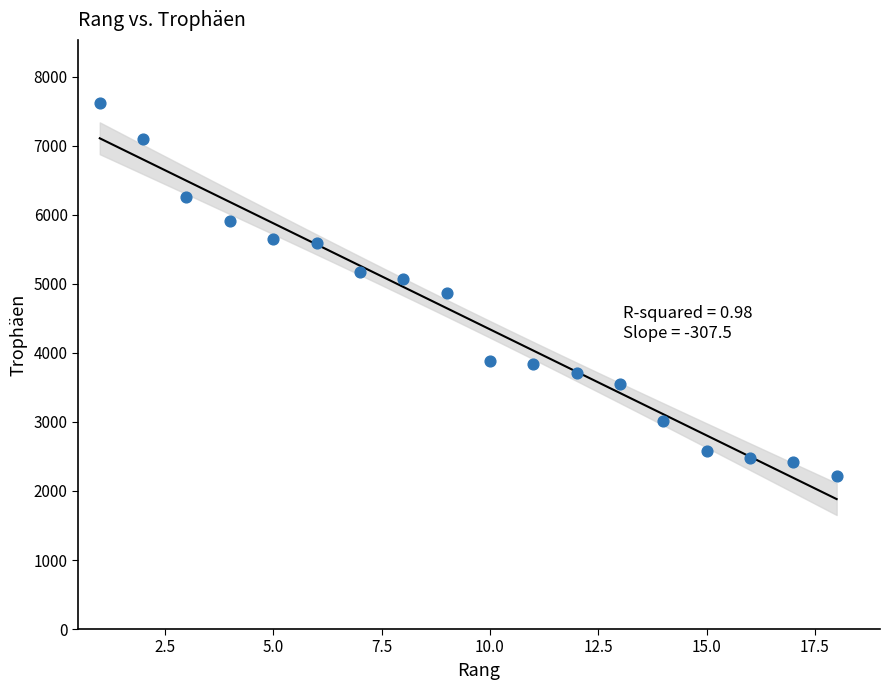

What is the range of Y values (max minus min)?

5409